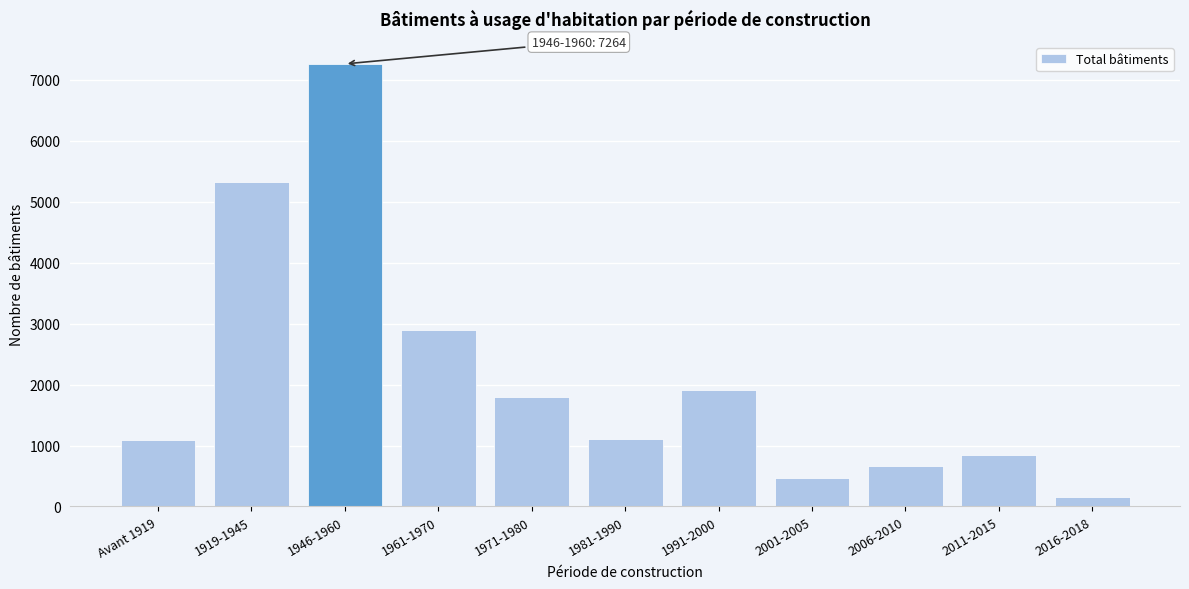

Reading right to left, list all the values displayed in this chart.

152	840	669	462	1904	1114	1792	2901	7264	5318	1083